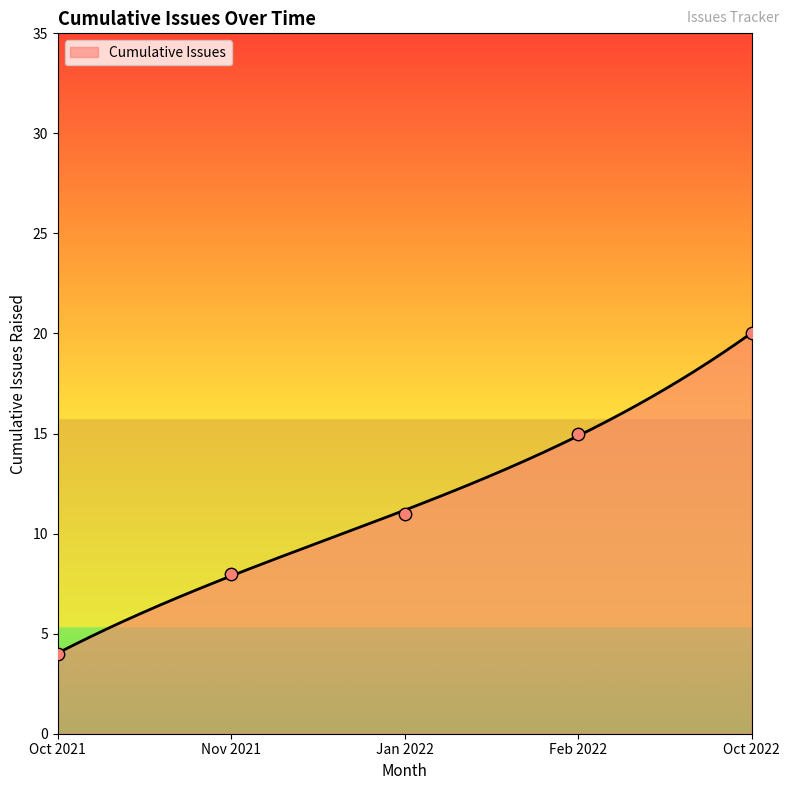

Which has a higher value, 2022-01-26 or 2021-10-27?

2022-01-26